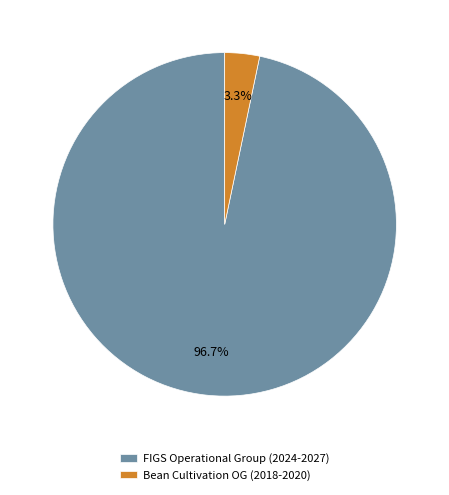

Between Bean Cultivation OG (2018-2020) and FIGS Operational Group (2024-2027), which is larger?

FIGS Operational Group (2024-2027)